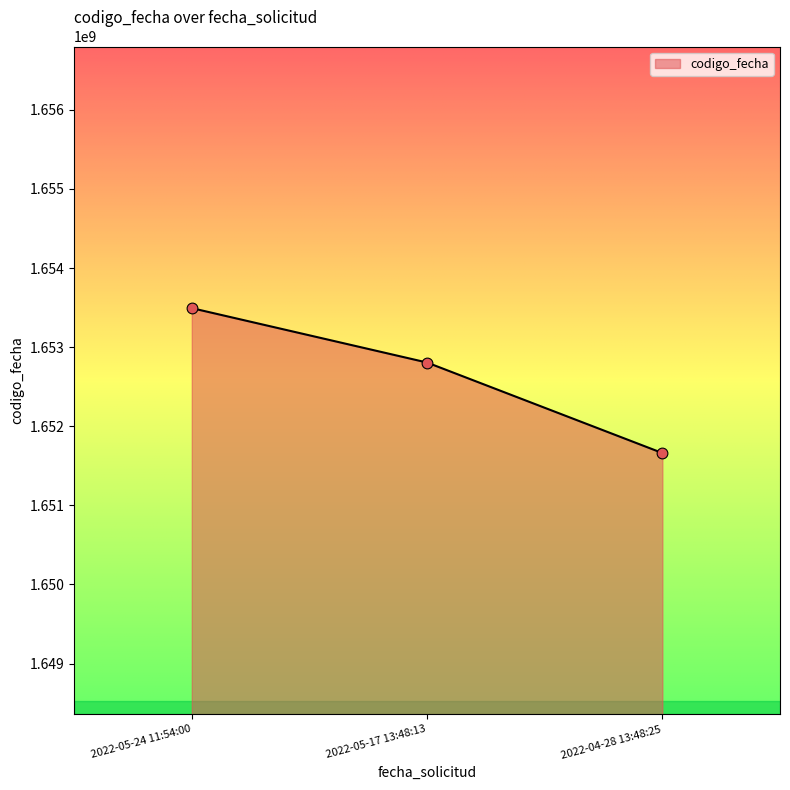

Approximately how many times larger is the value at 2022-04-28 13:48:25 compared to 2022-05-24 11:54:00?

1.0